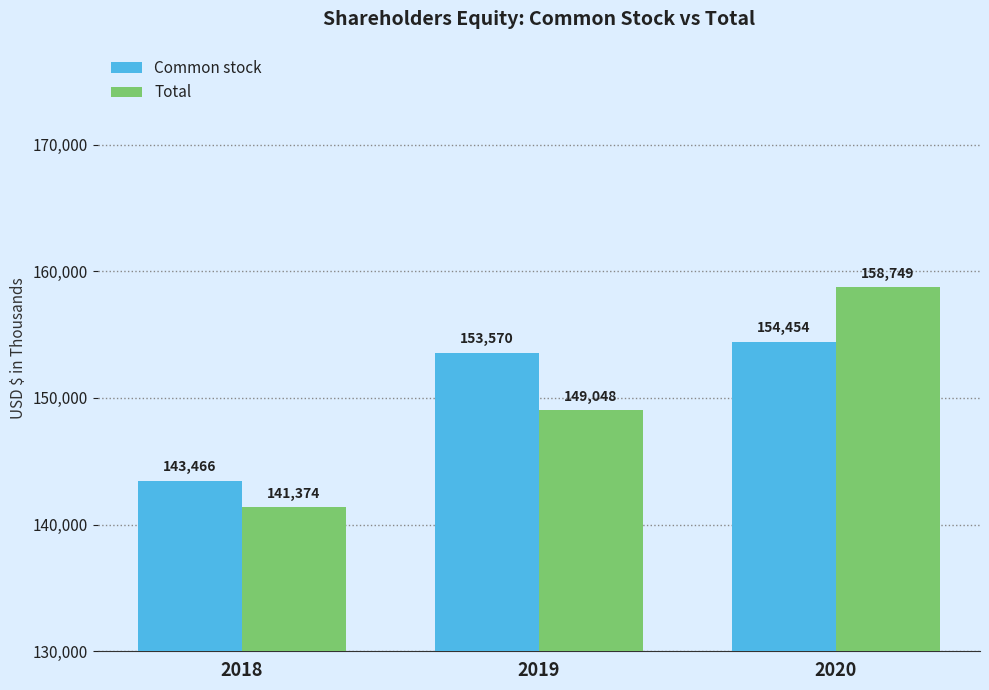

At which label is Total closest to 150061?

2019